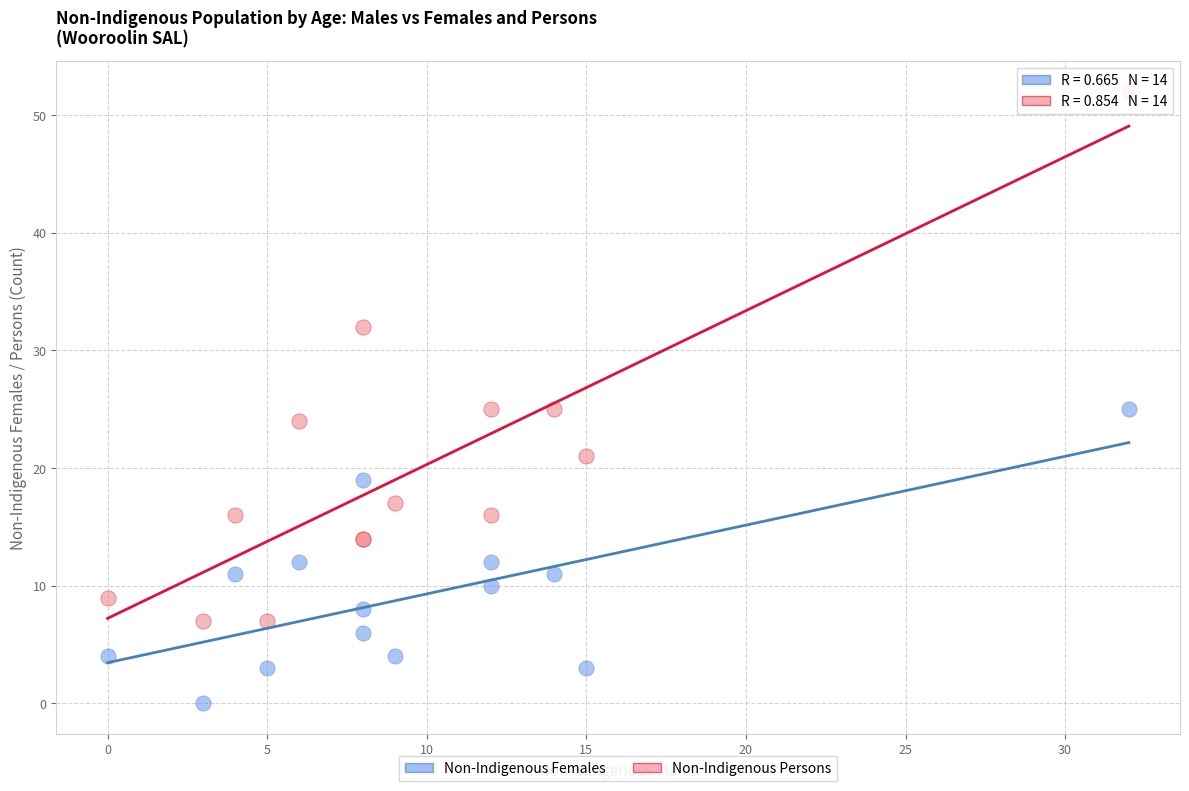

Which series reaches the maximum Y coordinate?

Non-Indigenous Persons